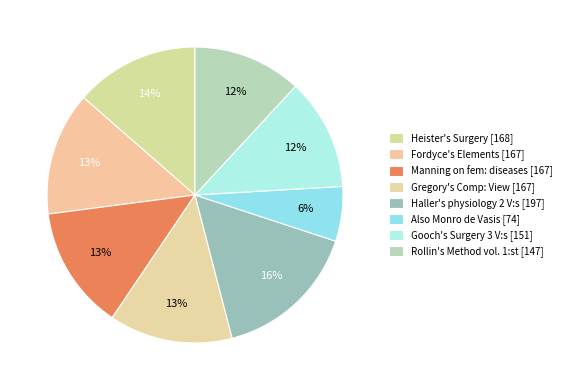

To the nearest percent, what portion does Gooch's Surgery 3 V:s [151] represent?

12%